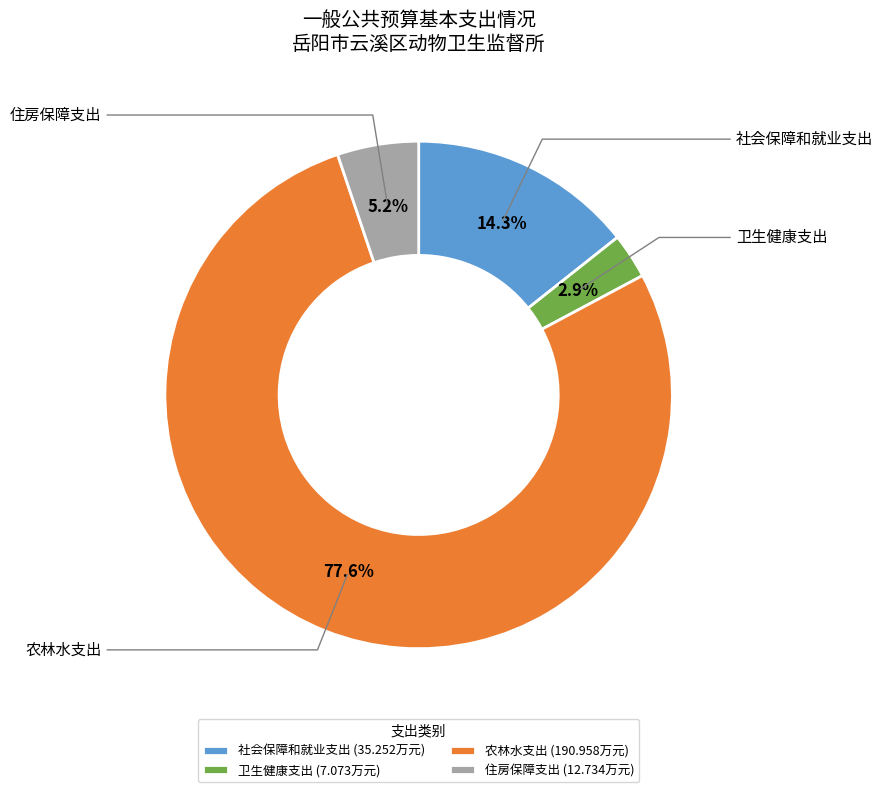

True or false: 卫生健康支出 accounts for 3% of the total.

True